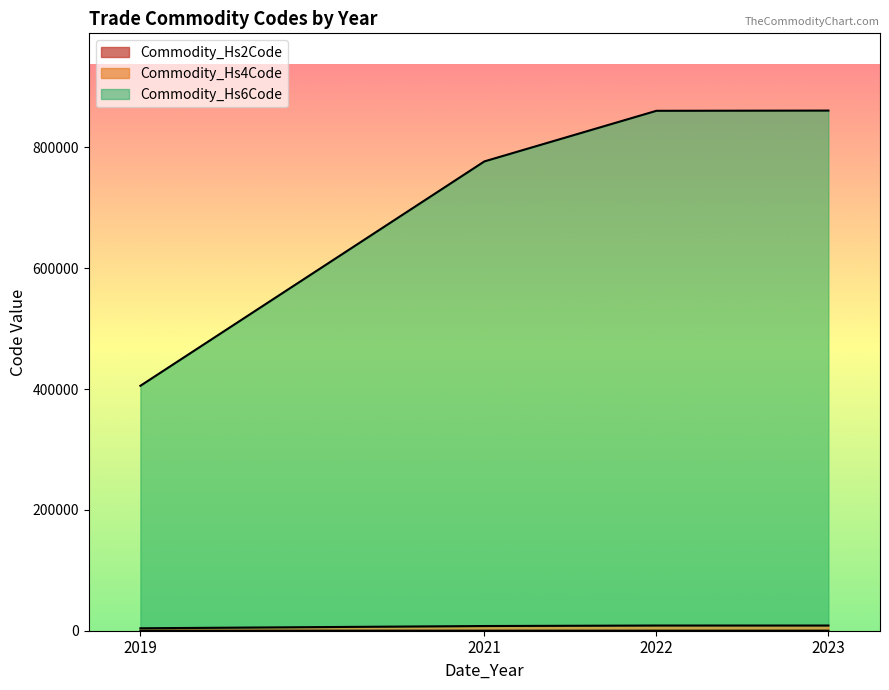

True or false: Commodity_Hs6Code and Commodity_Hs4Code intersect in this chart.

False